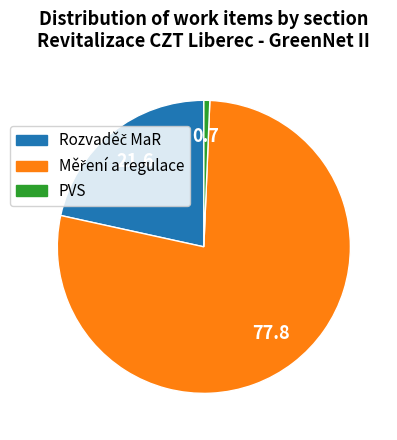

Is it true that PVS is 1% of the pie?

True